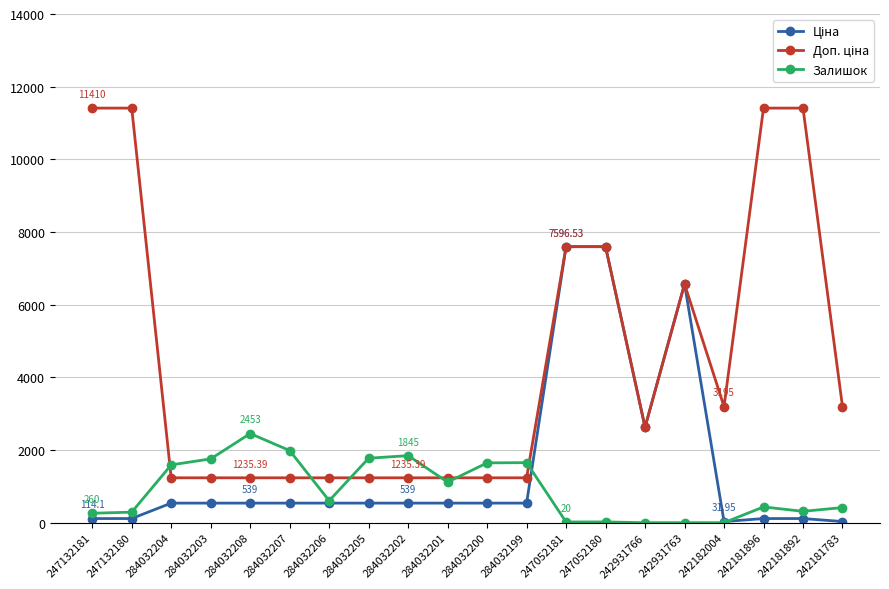

What is the difference between the highest and lowest values at 284032208?

1914.0